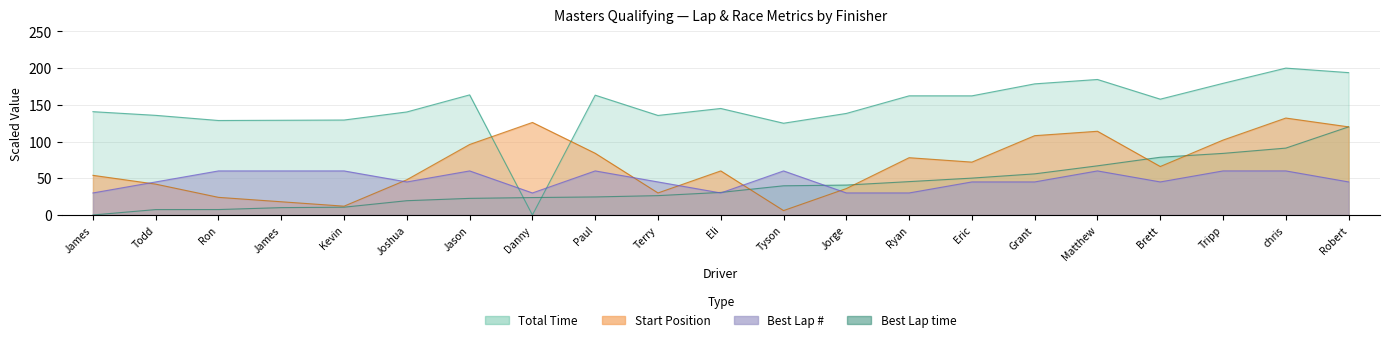

How many data points in StartPos are less than 66?

10